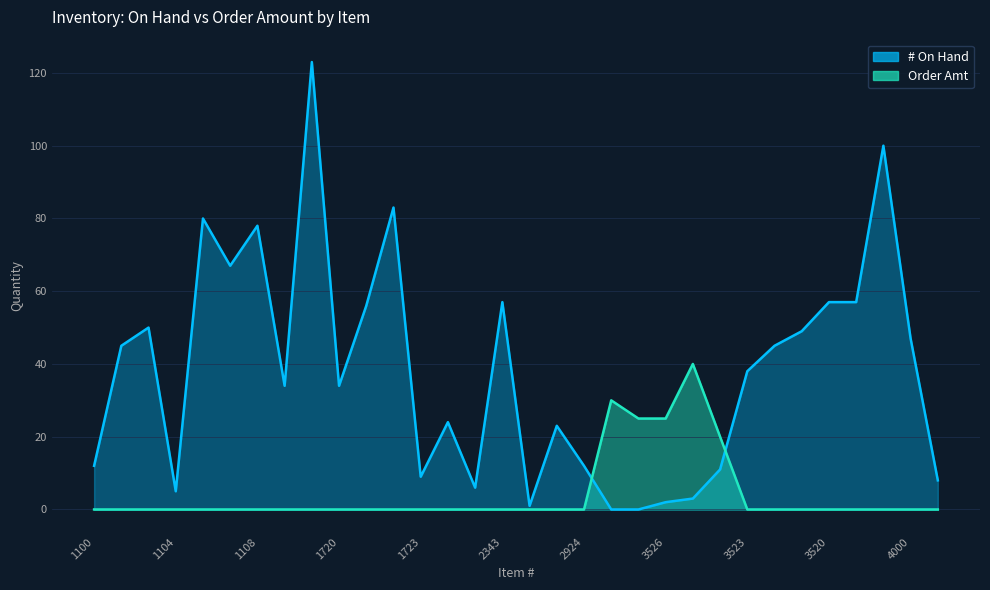

What are all the series names shown in the legend?

# On Hand, Order Amt